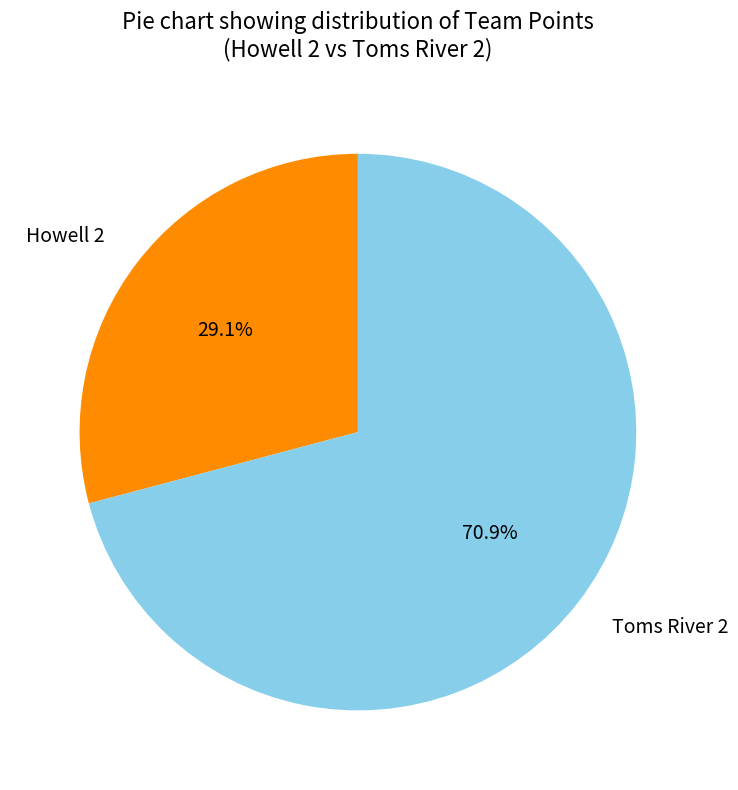

Approximately how many times larger is the value at Howell 2 compared to Toms River 2?

0.4